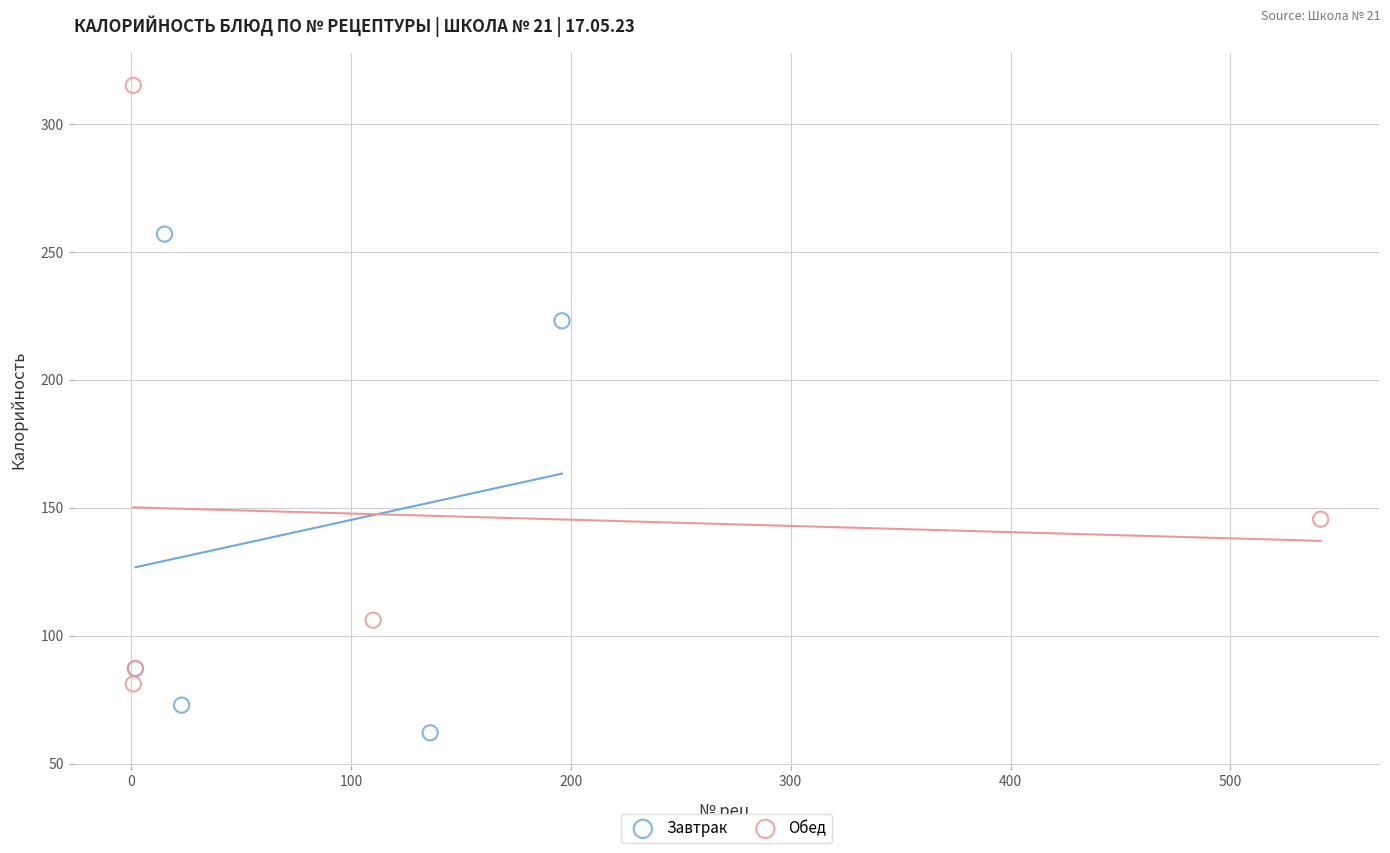

Which series has the largest Y range (max minus min)?

Обед